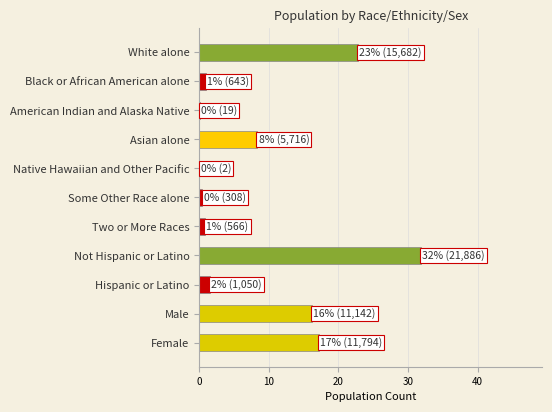

The value at Male is 16.2. True or false?

True